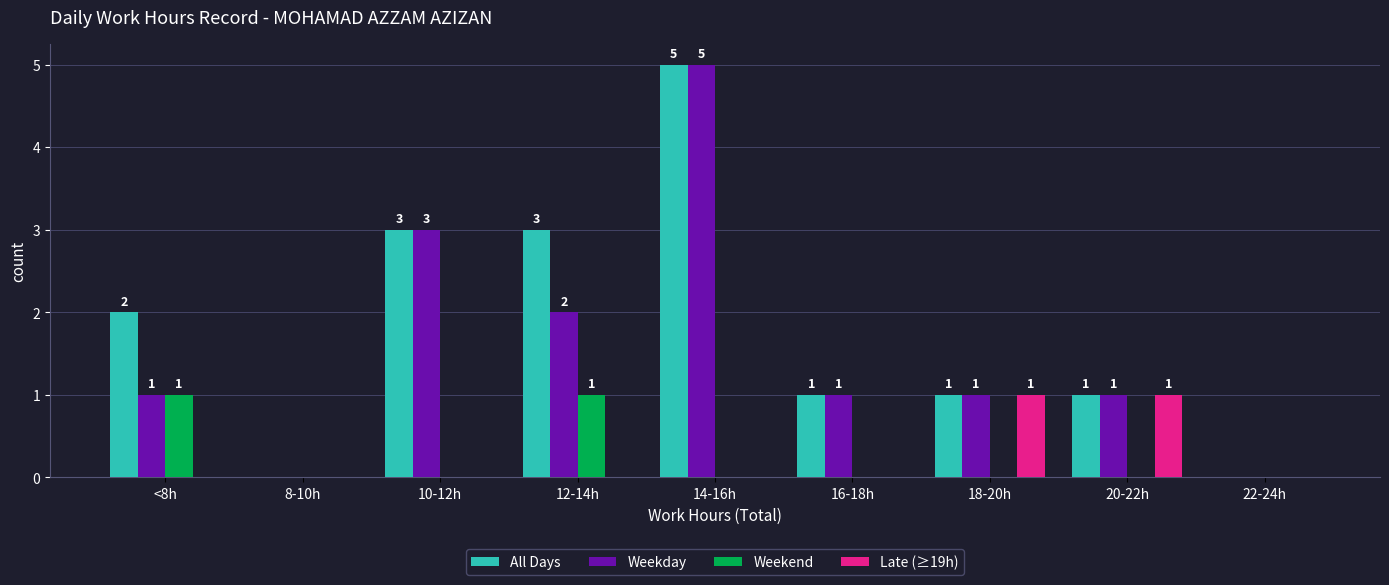

Which label corresponds to the largest value in the chart?

14-16h